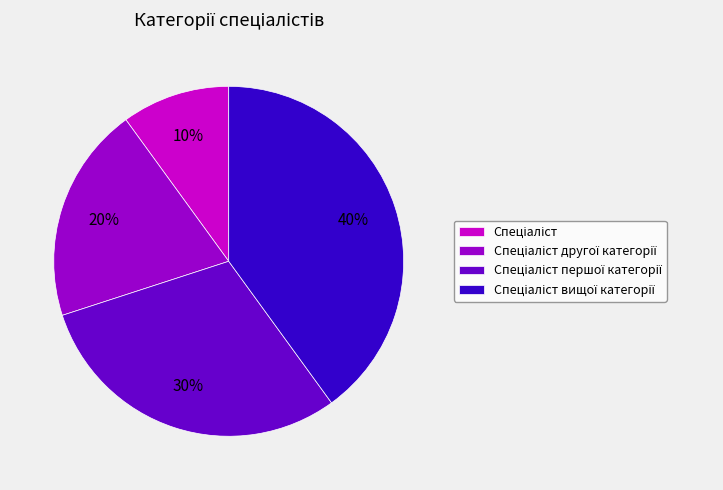

To the nearest percent, what is the average slice percentage?

25%